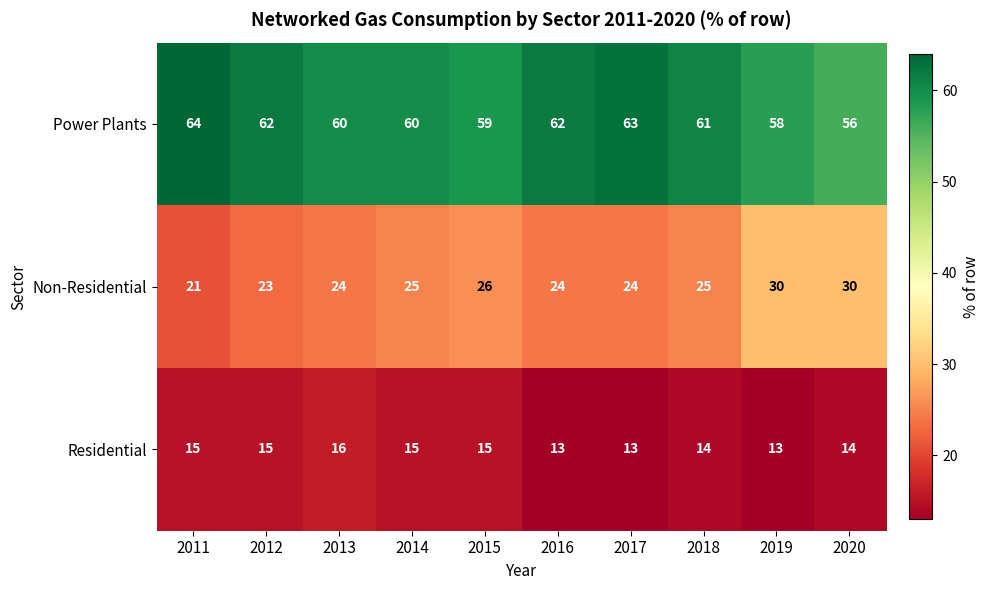

At which label does Residential reach its peak?

2013